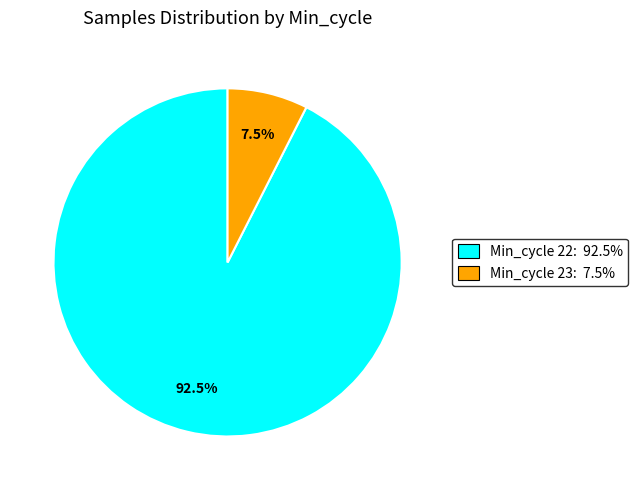

Does any single category account for the majority?

Yes